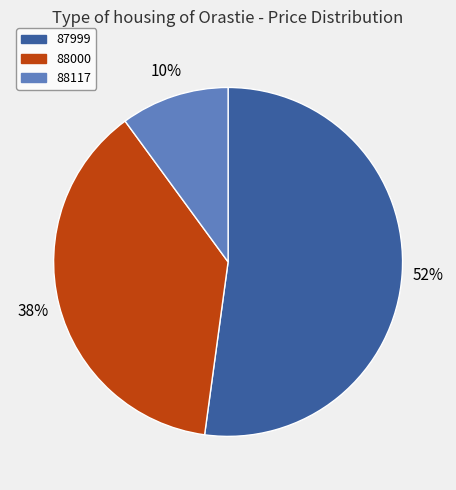

How many slices are in this pie chart?

3